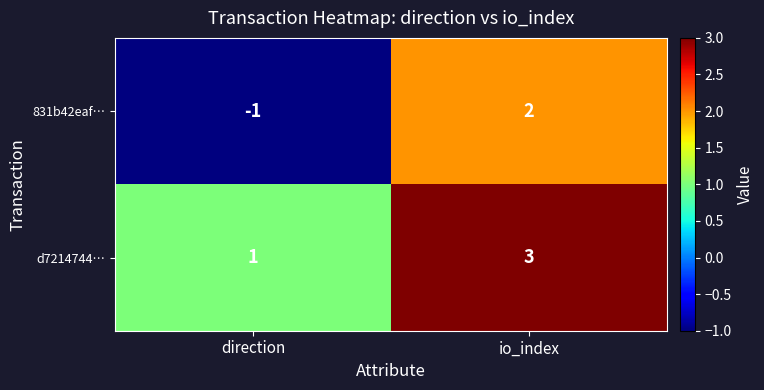

Count the number of data series in this chart.

2